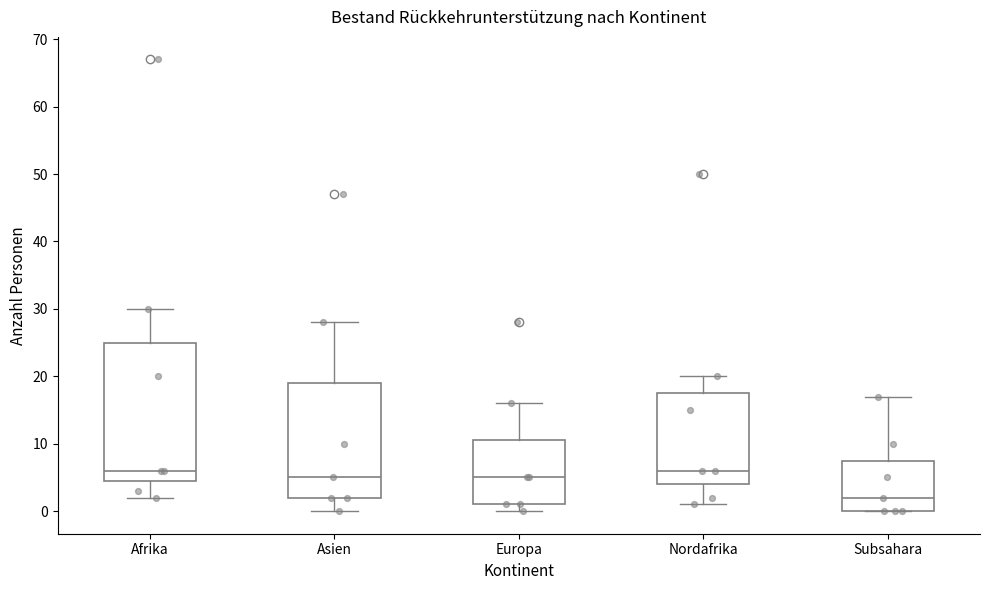

Reading left to right, read every box against the y-axis: the position of its median line, the range the box covers, and the ends of its whiskers. The values are not printed on the chart, so give them approximately, as read against the axis.

Afrika: median 6, box 5 to 25, whiskers 2 to 30
Asien: median 5, box 2 to 19, whiskers 0 to 28
Europa: median 5, box 1 to 11, whiskers 0 to 16
Nordafrika: median 6, box 4 to 18, whiskers 1 to 20
Subsahara: median 2, box 0 to 8, whiskers 0 to 17